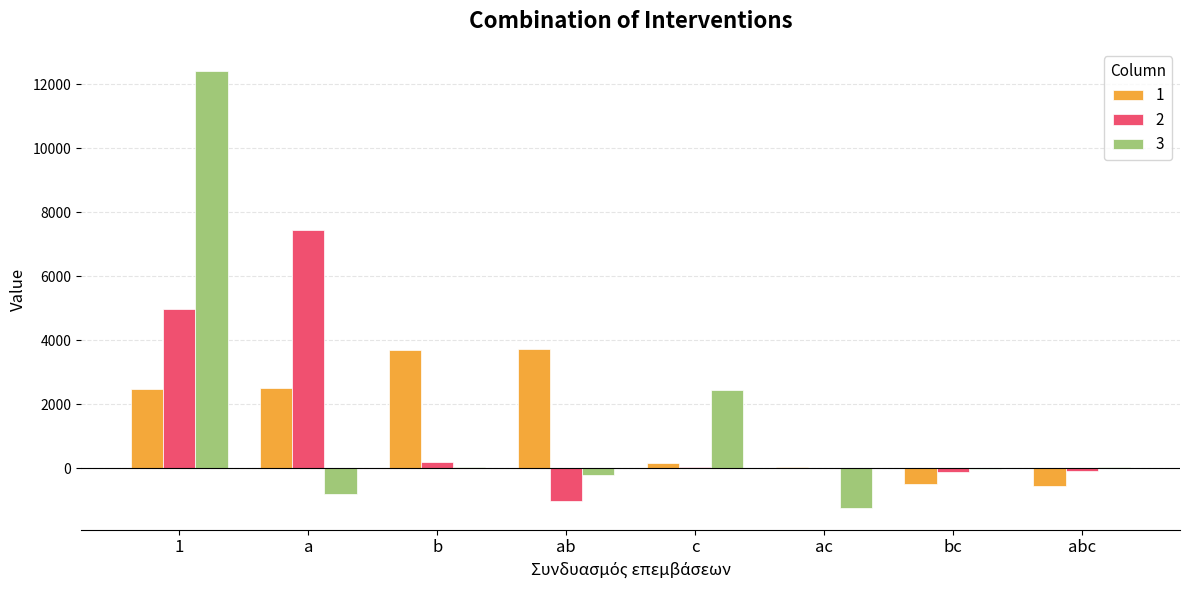

Is it true that 1 equals 2511 at a?

True